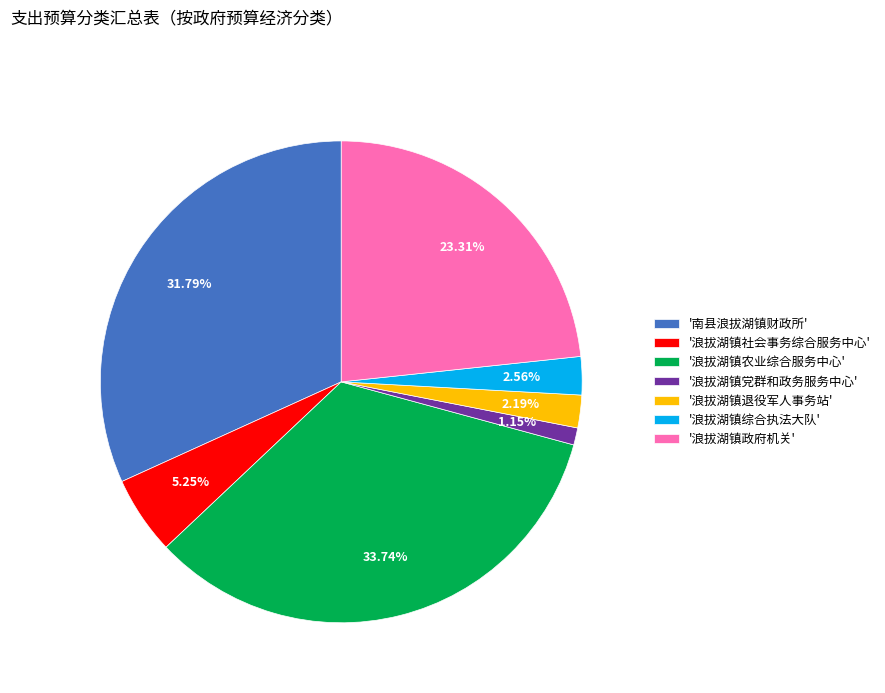

Count the number of slices in the pie.

7